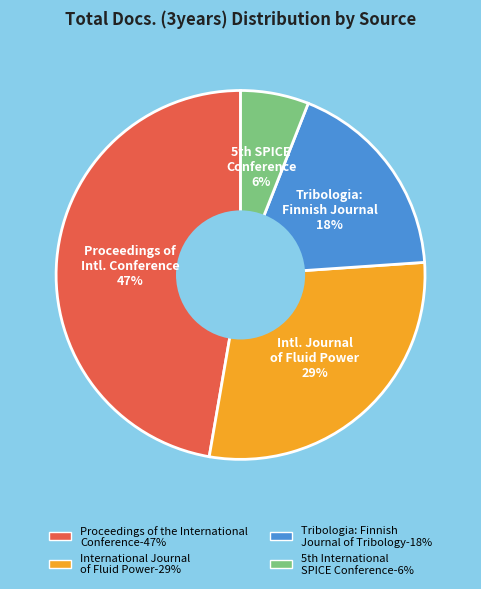

To the nearest percent, what is the difference between the largest and smallest slice percentages?

41%